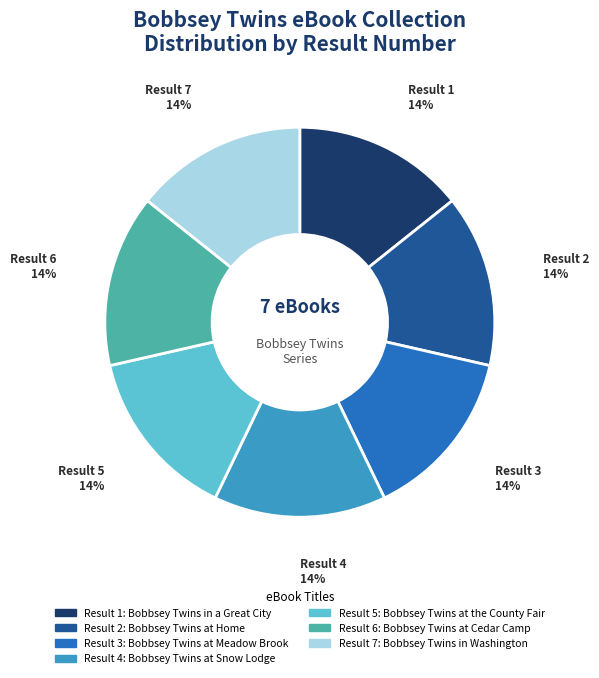

Is it true that Result 2 is 14% of the pie?

True